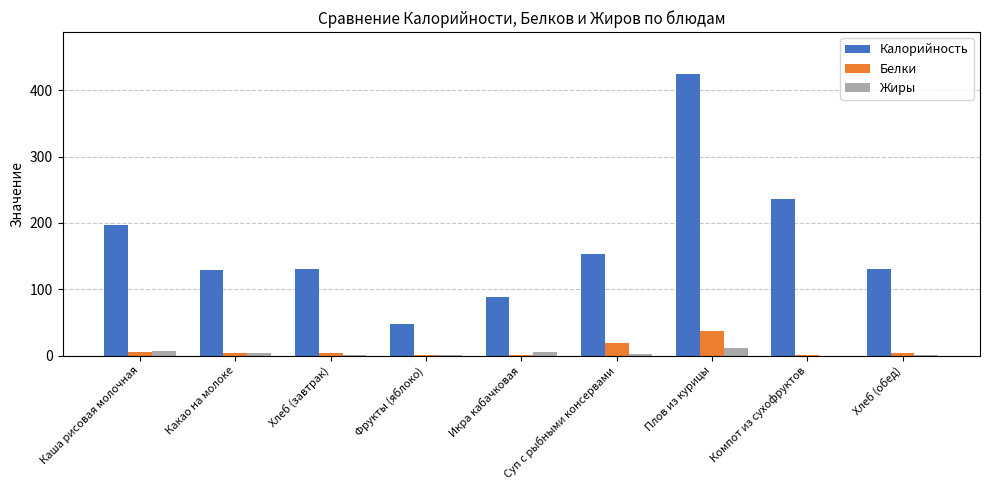

Which series has the largest range (max minus min)?

Калорийность